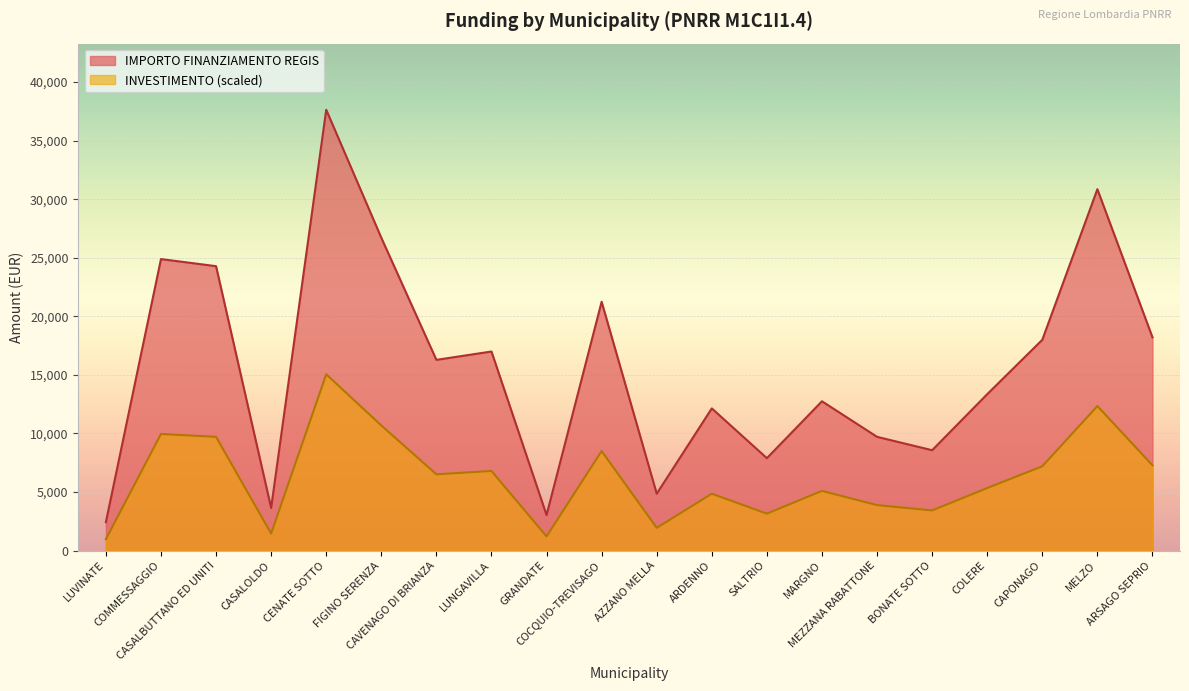

What is the difference between the values at MARGNO and MEZZANA RABATTONE?

3035